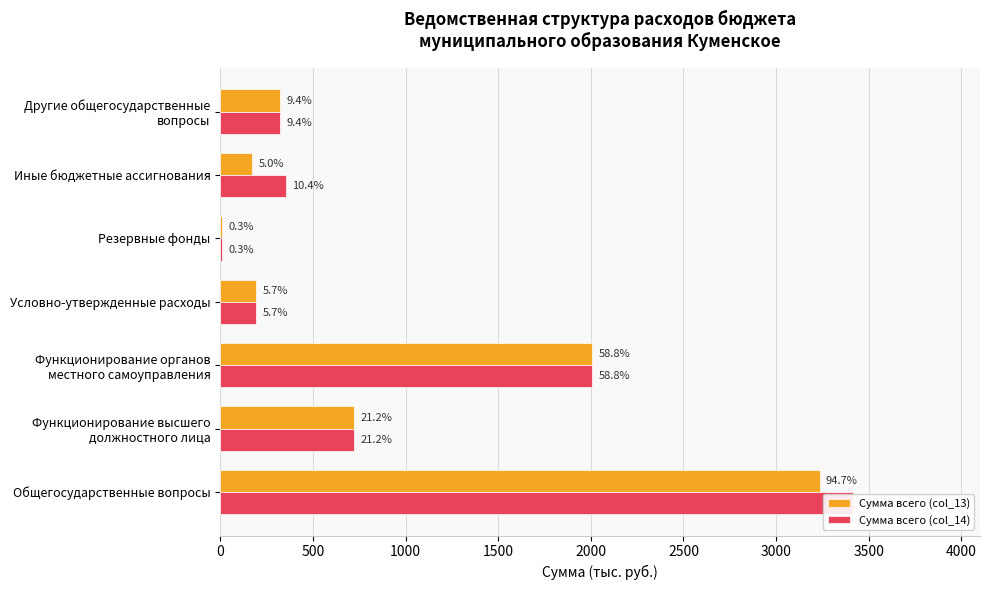

What is the maximum value for Сумма всего (col_13)?

3234.8